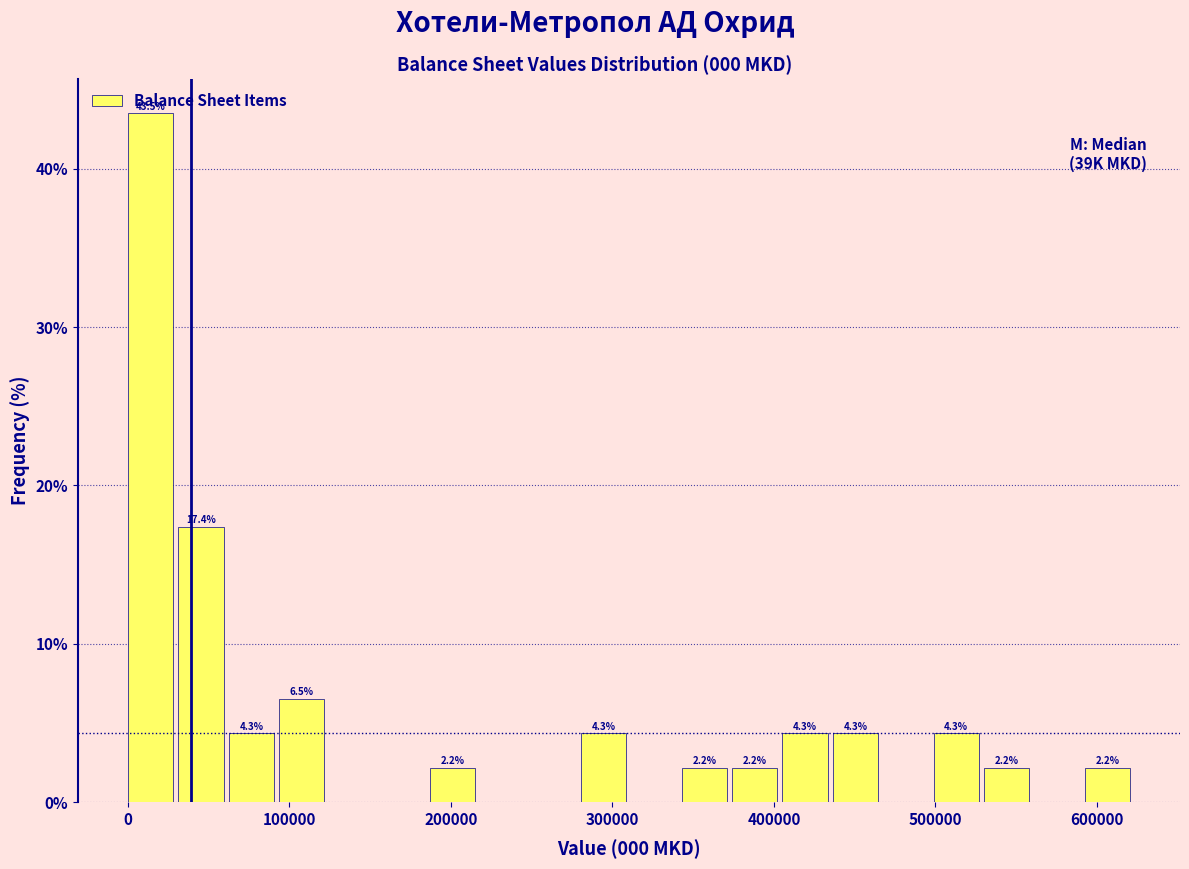

Around what value on the x-axis is the tallest bar? Give the approximate position of its centre, as read against the axis.

10000